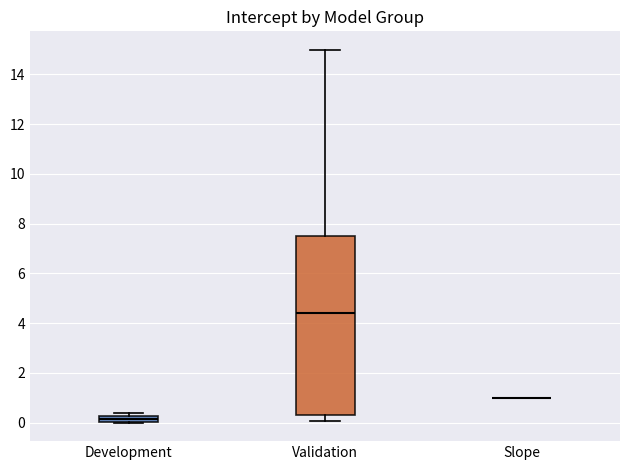

Which box is the tallest, from its lower edge to its upper edge?

Validation